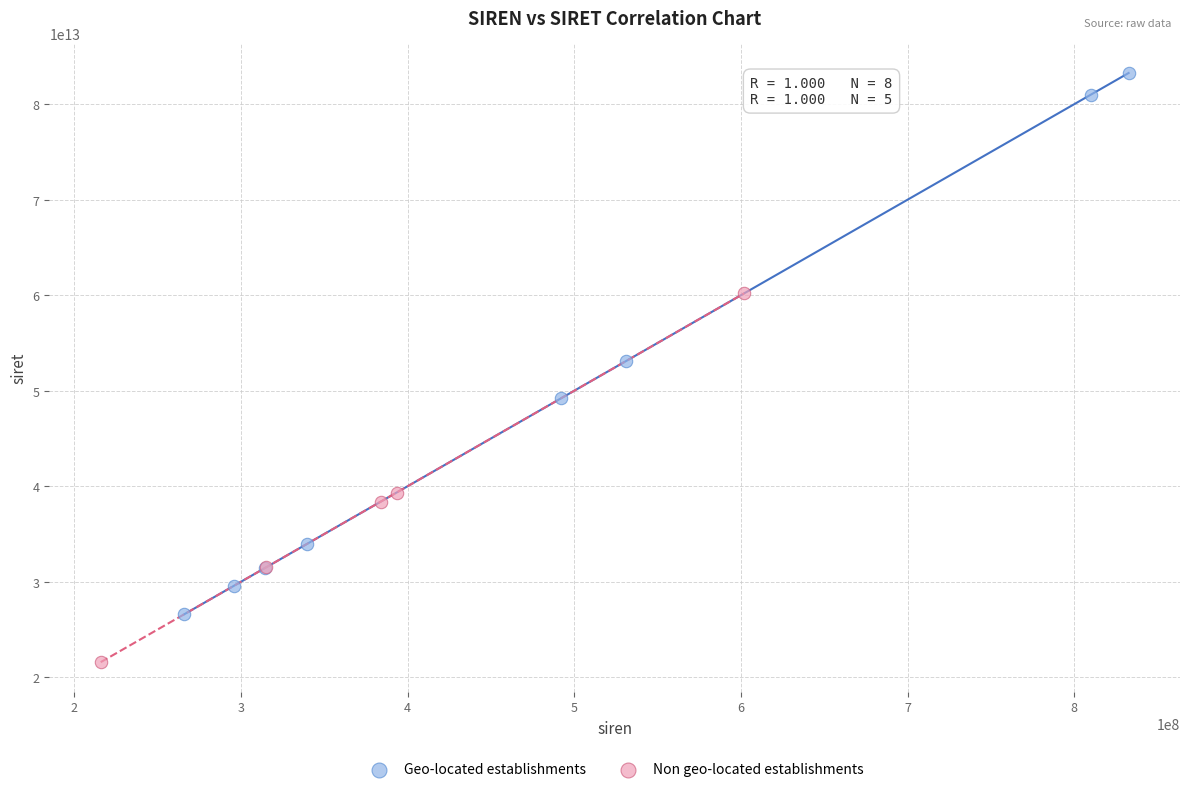

Which series reaches the minimum Y coordinate?

Non geo-located establishments